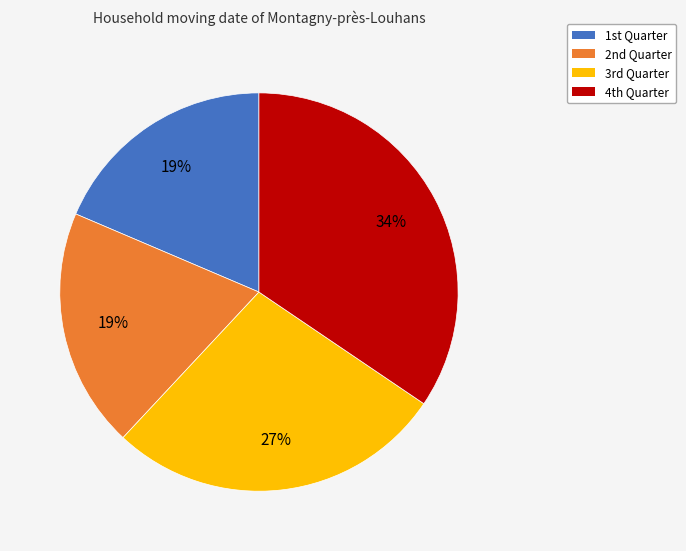

To the nearest percent, what is the average slice percentage?

25%